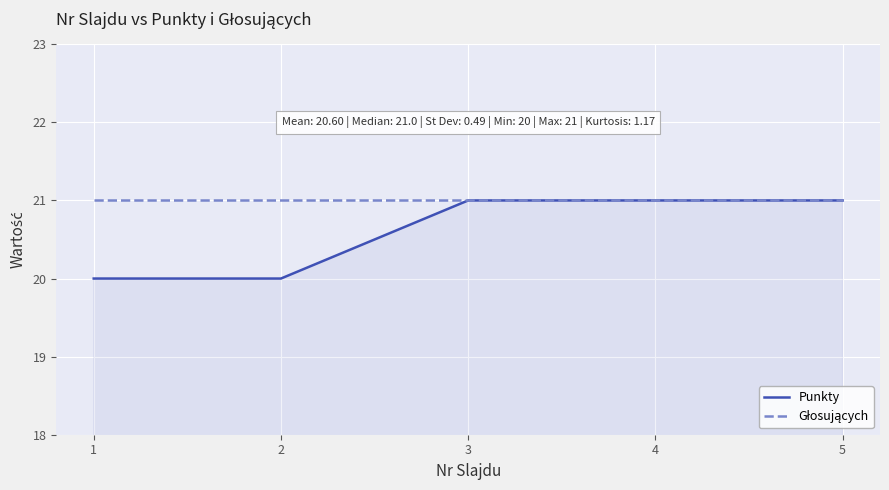

Which series has the largest range (max minus min)?

Punkty